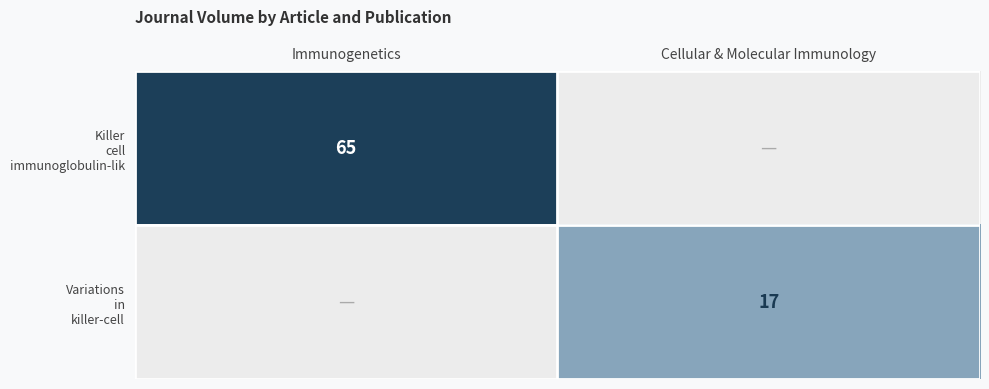

How many categories are shown in the chart?

2